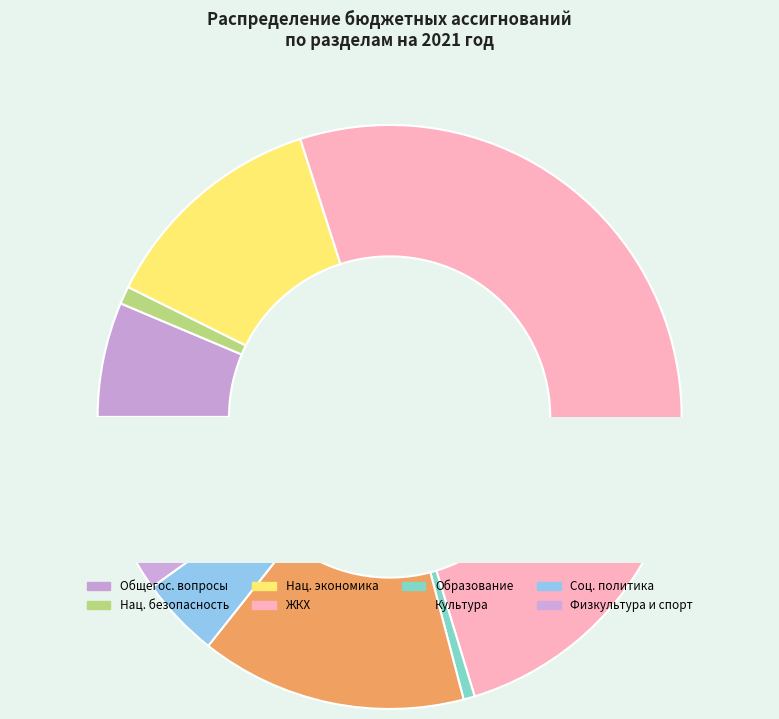

How many slices are in this pie chart?

8